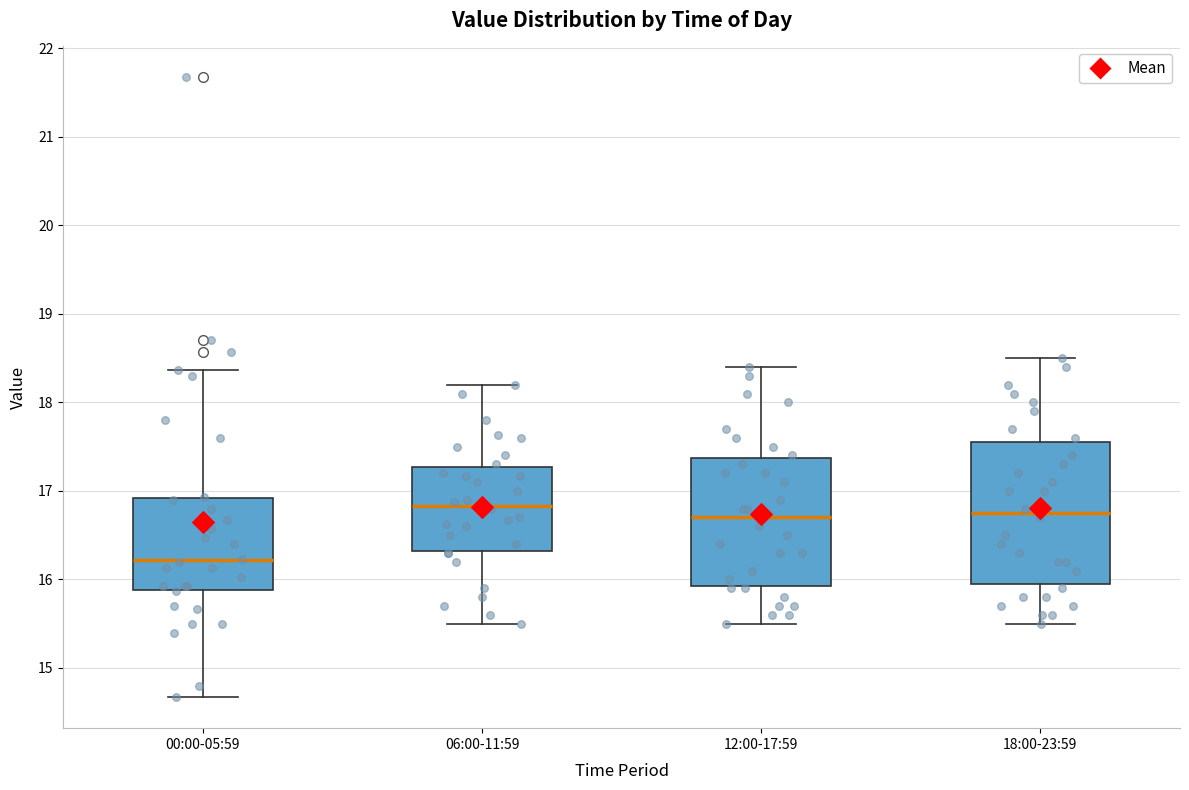

Reading left to right, read every box against the y-axis: the position of its median line, the range the box covers, and the ends of its whiskers. The values are not printed on the chart, so give them approximately, as read against the axis.

00:00-05:59: median 16.2, box 15.9 to 16.9, whiskers 14.7 to 18.4
06:00-11:59: median 16.8, box 16.3 to 17.3, whiskers 15.5 to 18.2
12:00-17:59: median 16.7, box 15.9 to 17.4, whiskers 15.5 to 18.4
18:00-23:59: median 16.8, box 16.0 to 17.6, whiskers 15.5 to 18.5